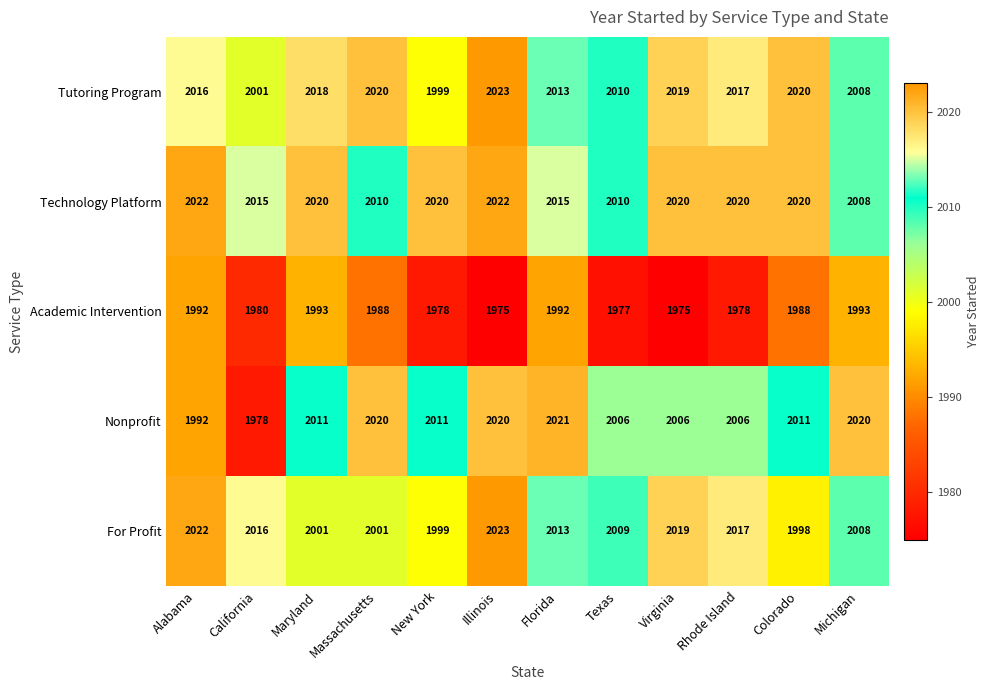

What is the spread (max minus min) of values at California?

38